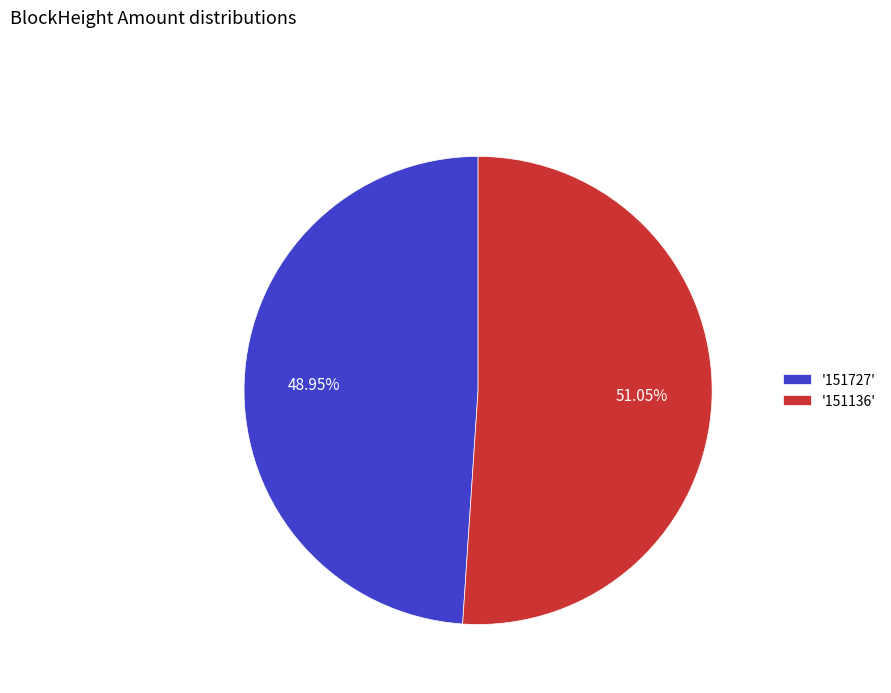

Rank the categories by value from highest to lowest.

'151136', '151727'